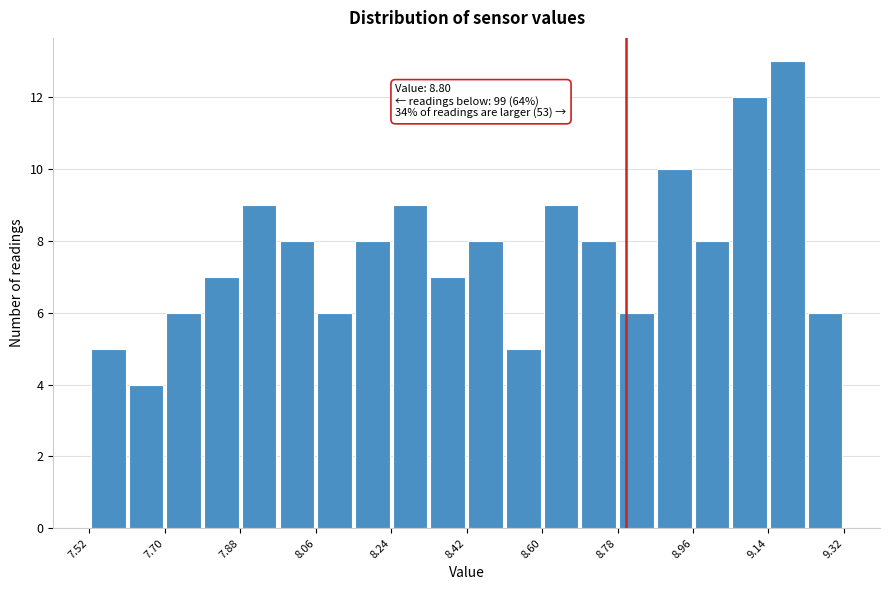

Over which range of the x-axis is the bar tallest?

9.14 to 9.23